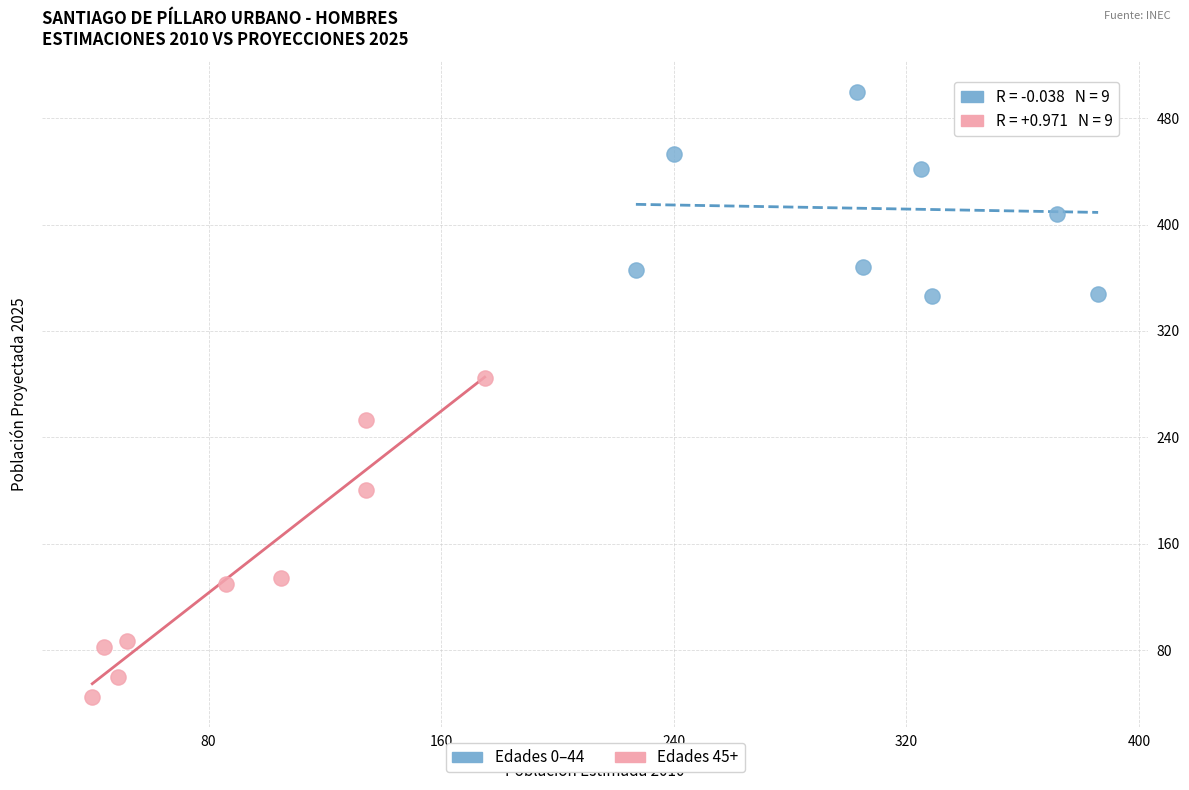

Which series contains the highest Y value?

Edades 0–44